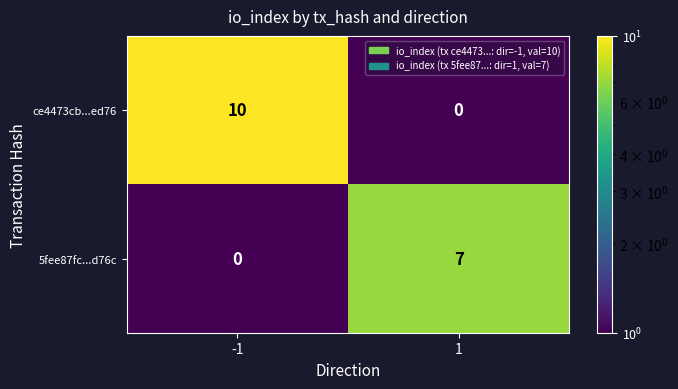

What is the difference between the 5fee87fc...d76c values at -1 and 1?

7